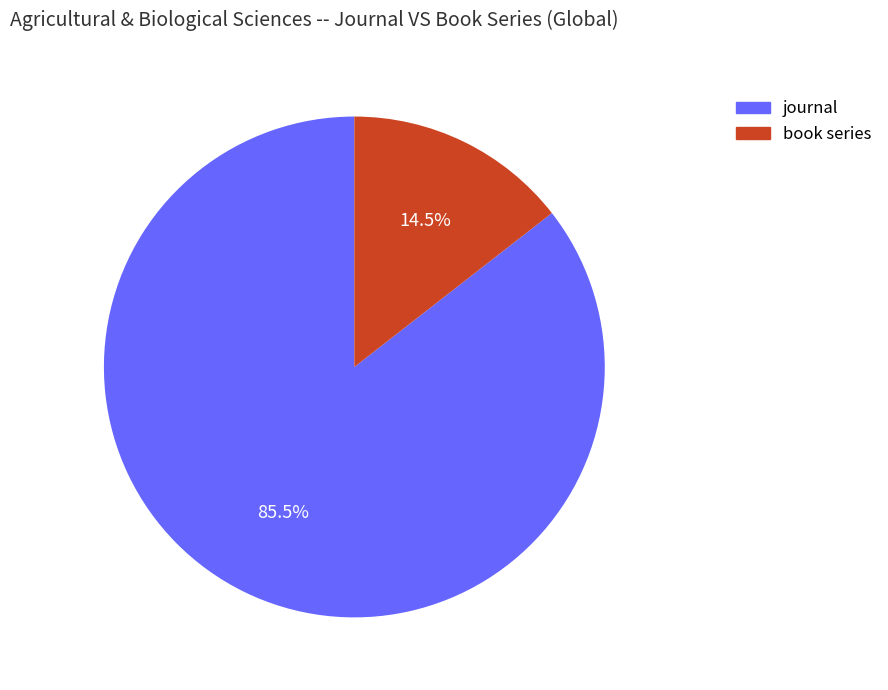

Which category has the smallest portion of the pie?

book series